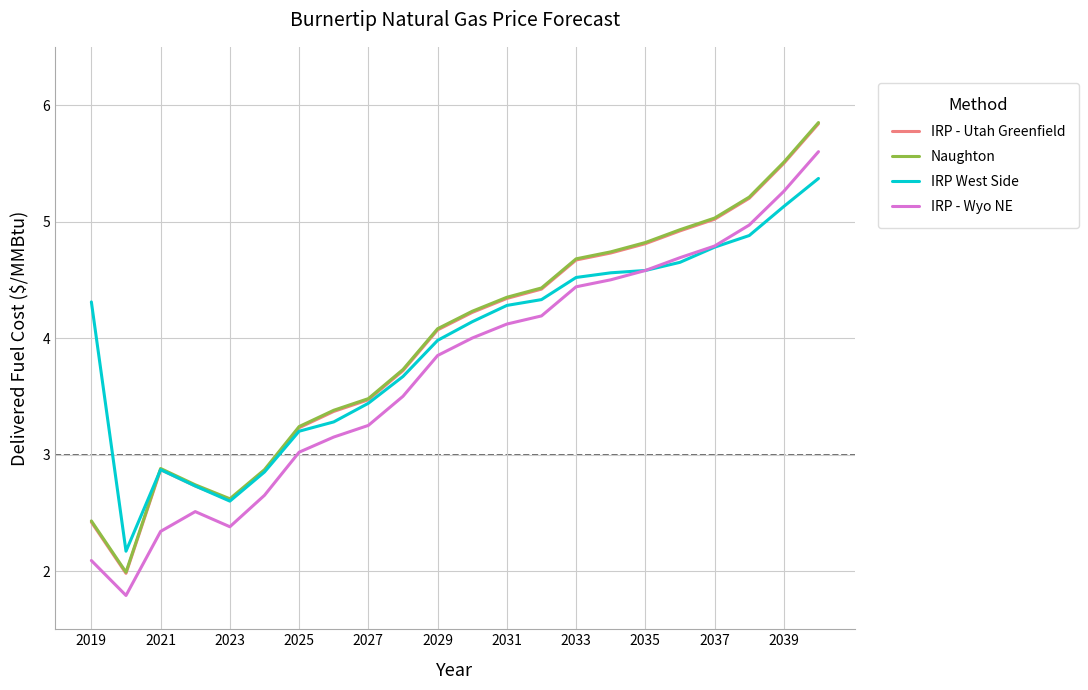

What is the maximum value for IRP - Wyo NE?

5.6